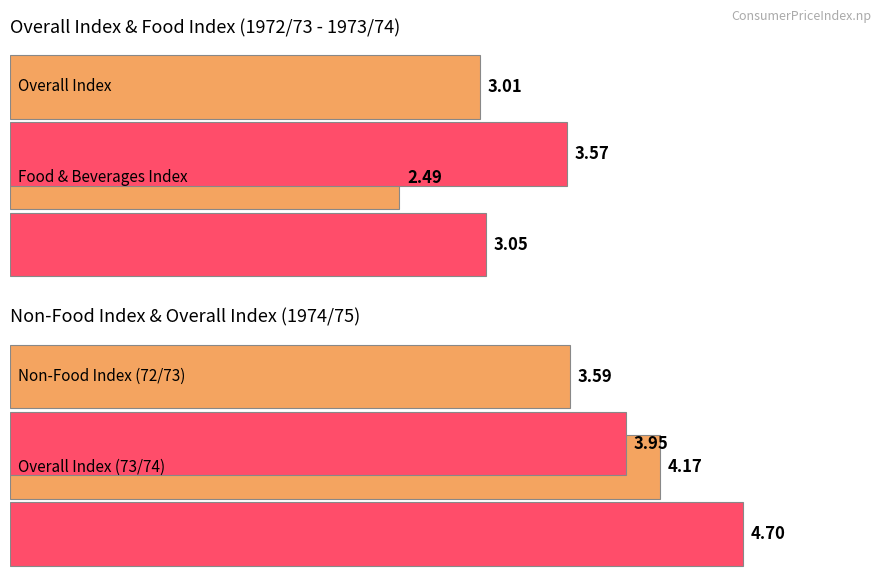

What is the sum of all Max Index values?

8.6